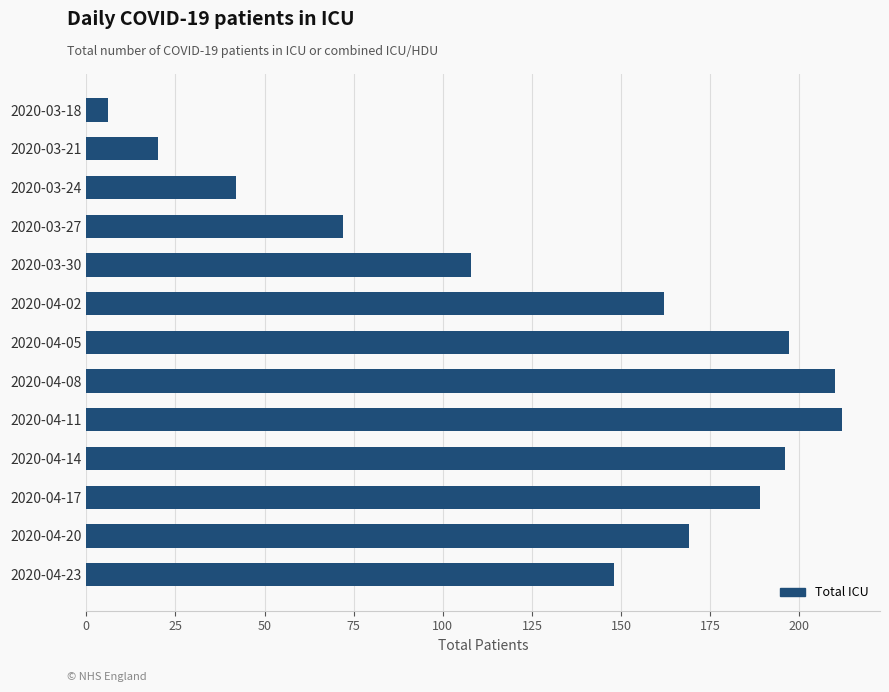

What is the label of the 1st bar from the bottom?

2020-04-23